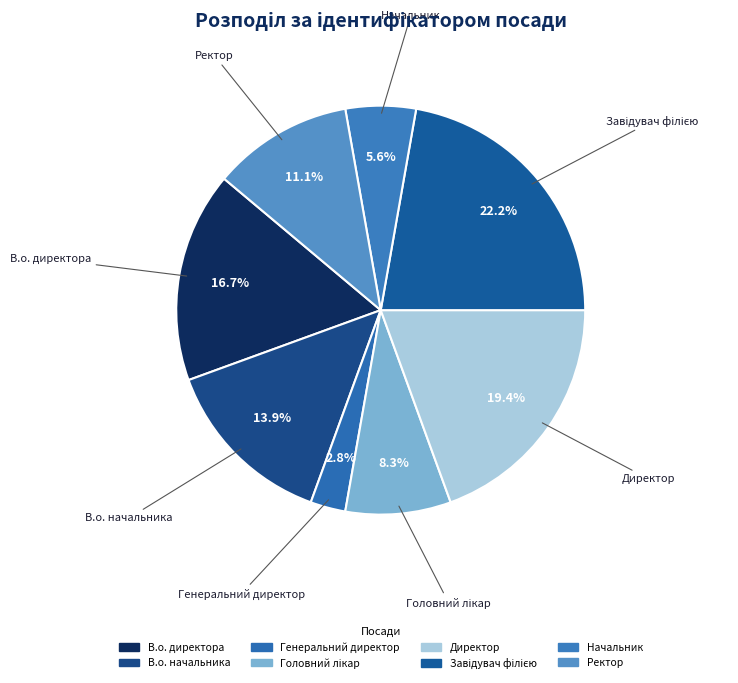

Is there a majority slice in this chart?

No